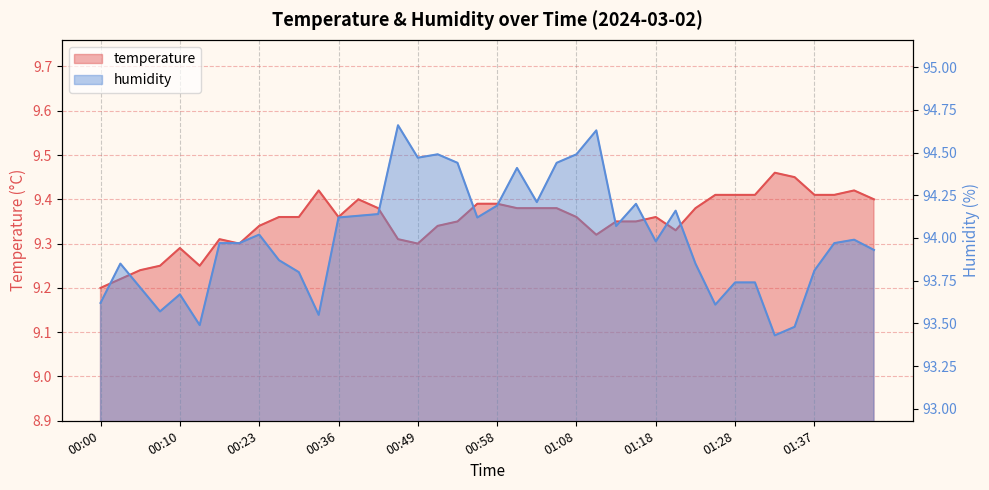

What is the difference between the humidity values at 00:51 and 01:37?

0.7